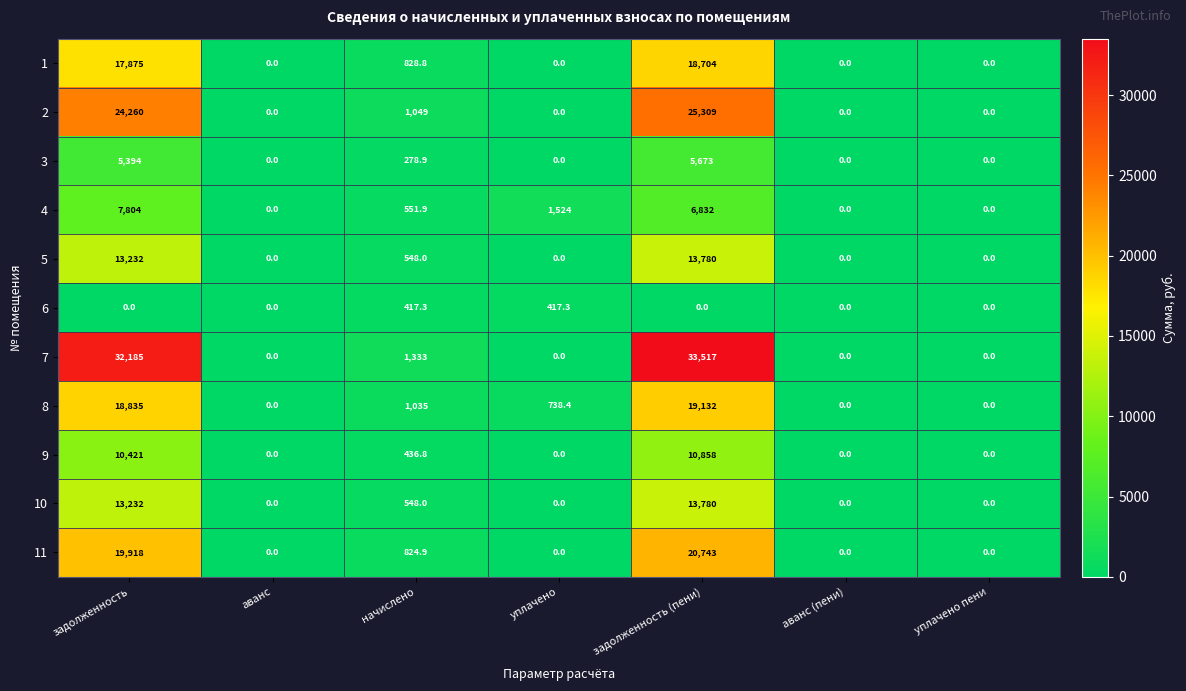

True or false: 2 has a value of 0.0 at уплачено.

True